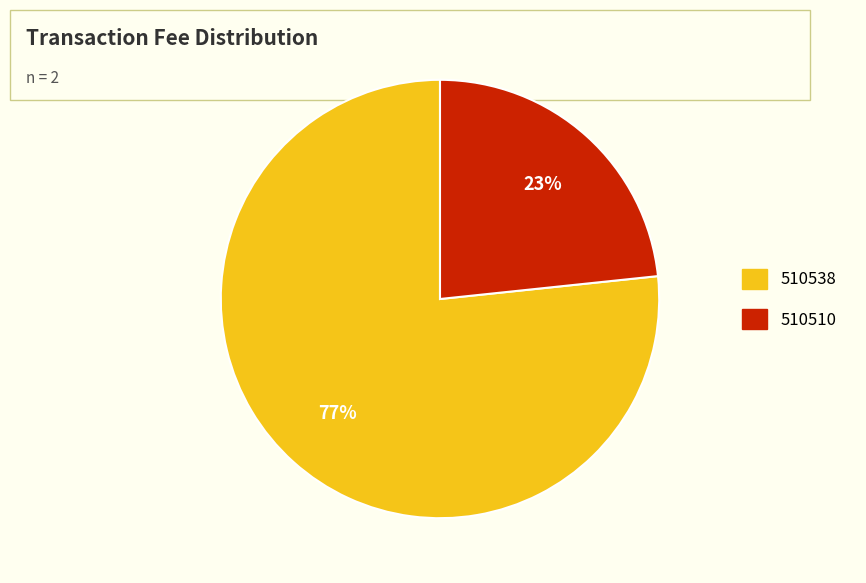

What is the smallest slice in the pie chart?

510510